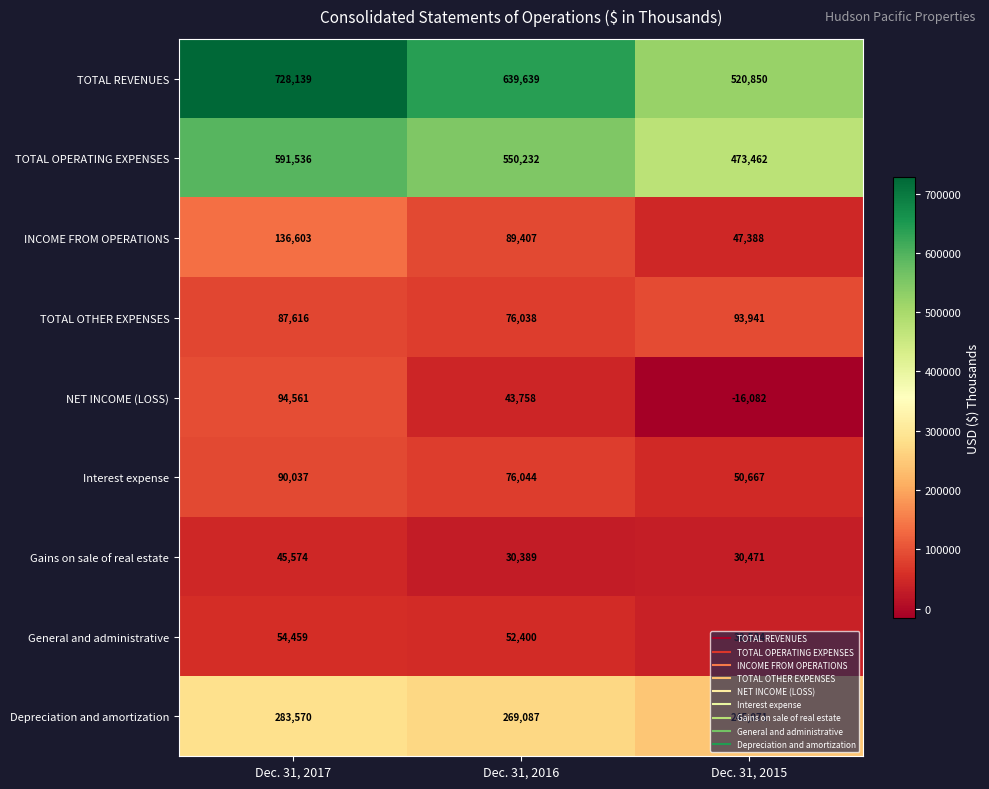

At Dec. 31, 2015, list the series in order from smallest to largest.

NET INCOME (LOSS), Gains on sale of real estate, General and administrative, INCOME FROM OPERATIONS, Interest expense, TOTAL OTHER EXPENSES, Depreciation and amortization, TOTAL OPERATING EXPENSES, TOTAL REVENUES